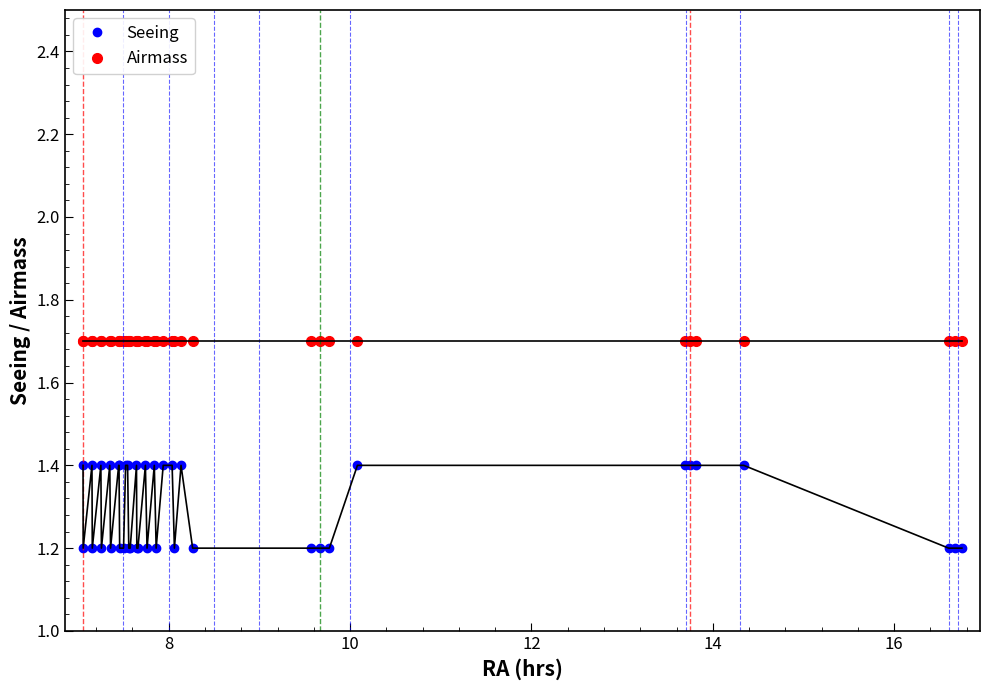

What are all the series names shown in the legend?

Seeing, Airmass